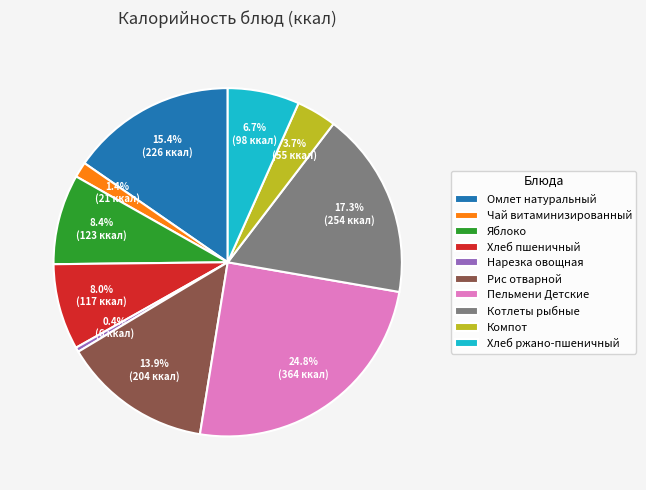

The Компот slice represents 9% of the pie. True or false?

False